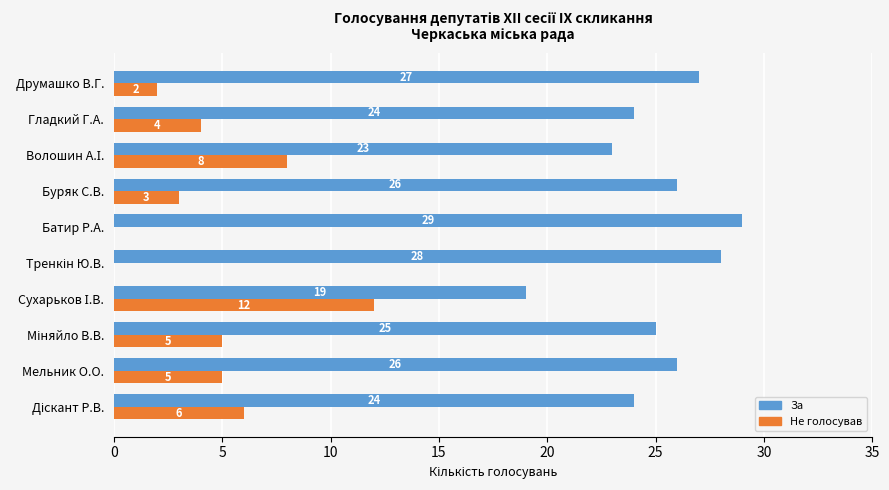

What is the sum of all За values?

251